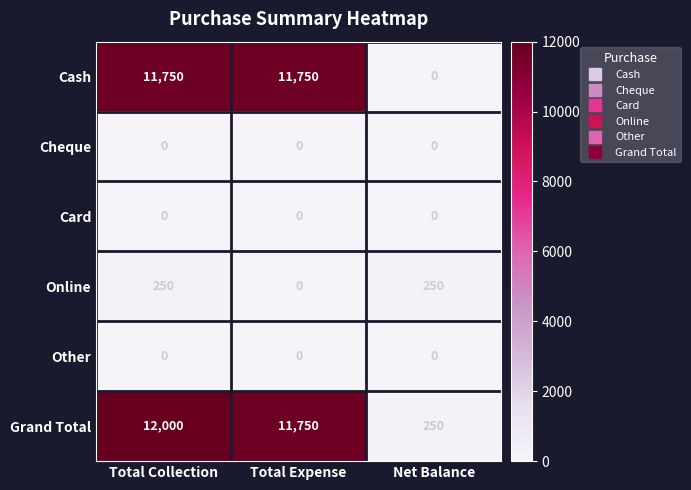

Is it true that Cheque equals 0 at Total Expense?

True